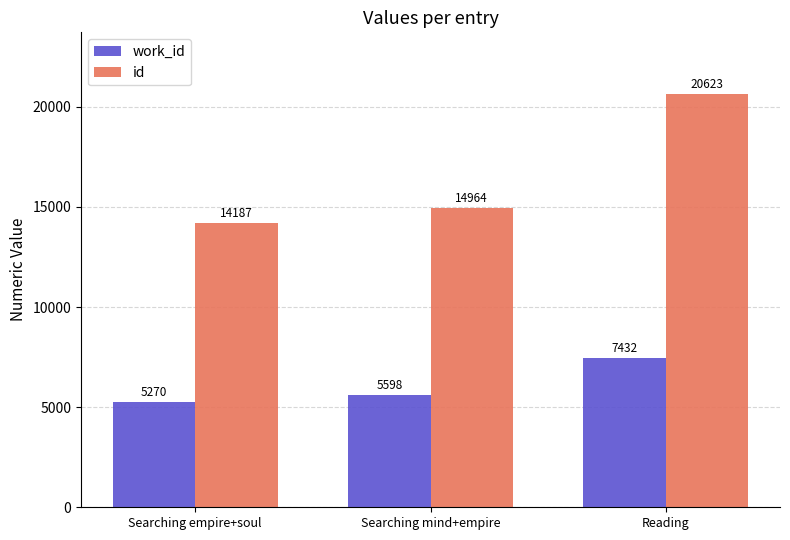

Reading left to right, what are all the values shown in this chart?

work_id: Searching empire+soul=5270	Searching mind+empire=5598	Reading=7432
id: Searching empire+soul=14187	Searching mind+empire=14964	Reading=20623